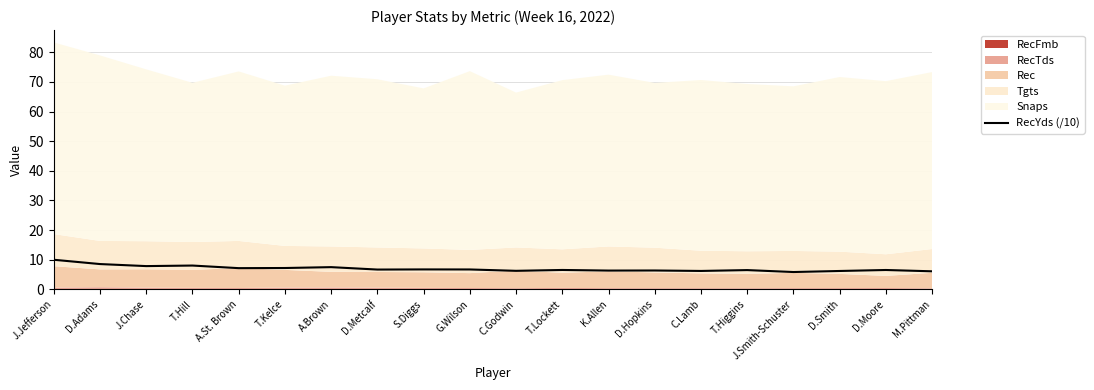

True or false: the data has more than 1 interior local peaks.

True